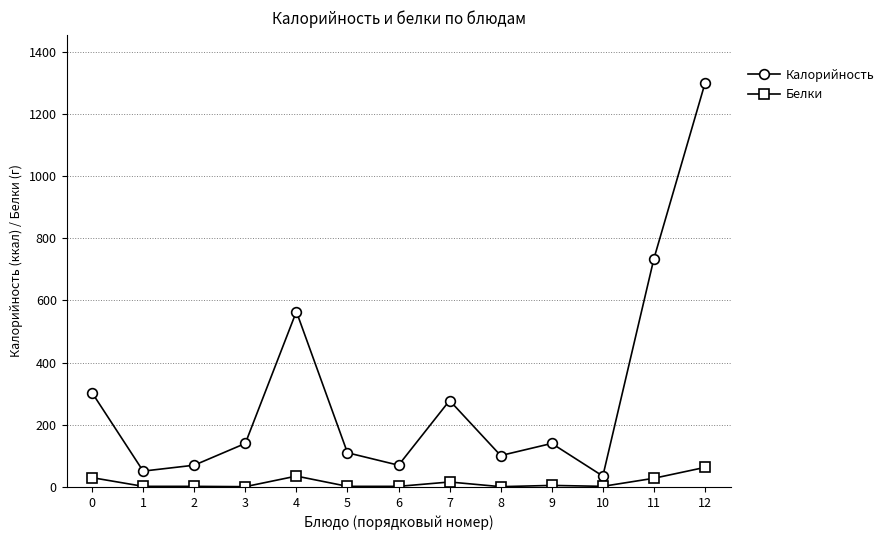

How many interior local valleys does the Калорийность series have?

4